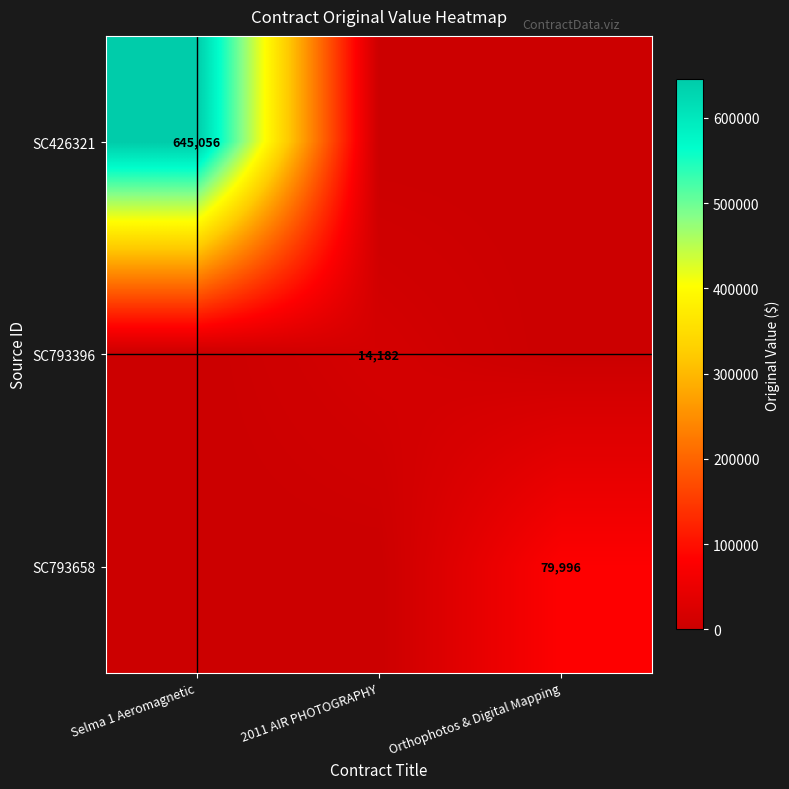

The SC426321 series shows 645056 at Selma 1 Aeromagnetic. True or false?

True